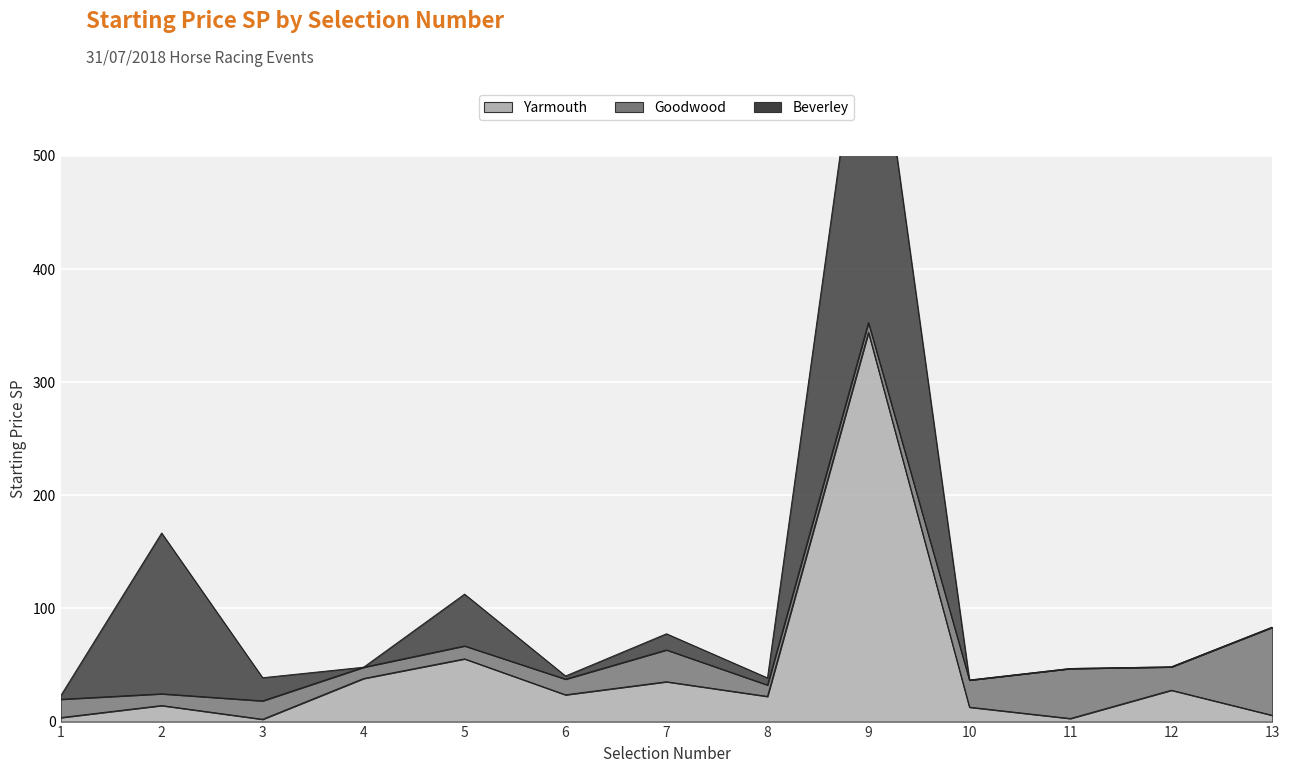

Which series changed the most between 2 and 6?

Beverley